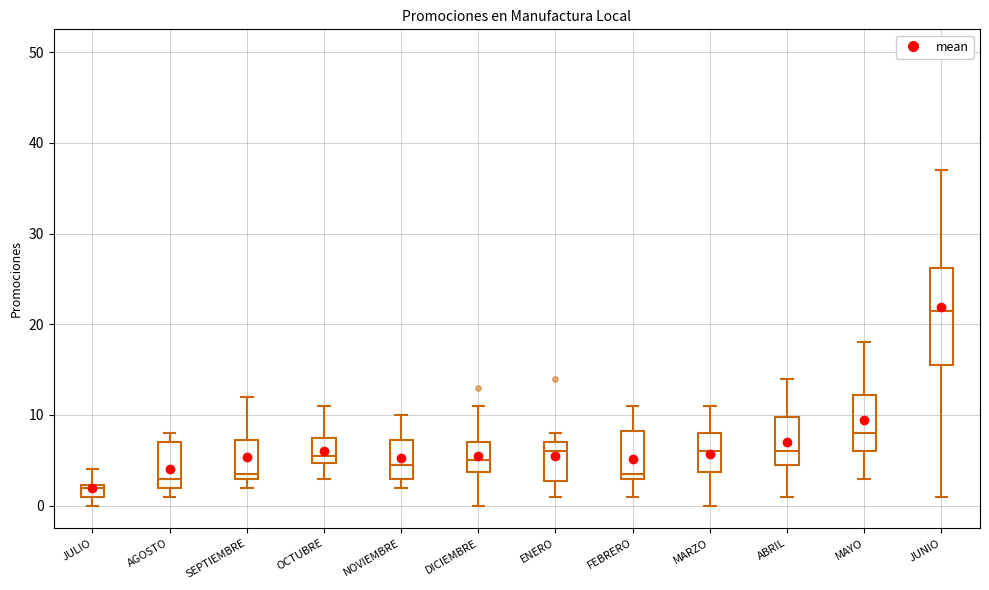

Which box has the lowest median line?

JULIO